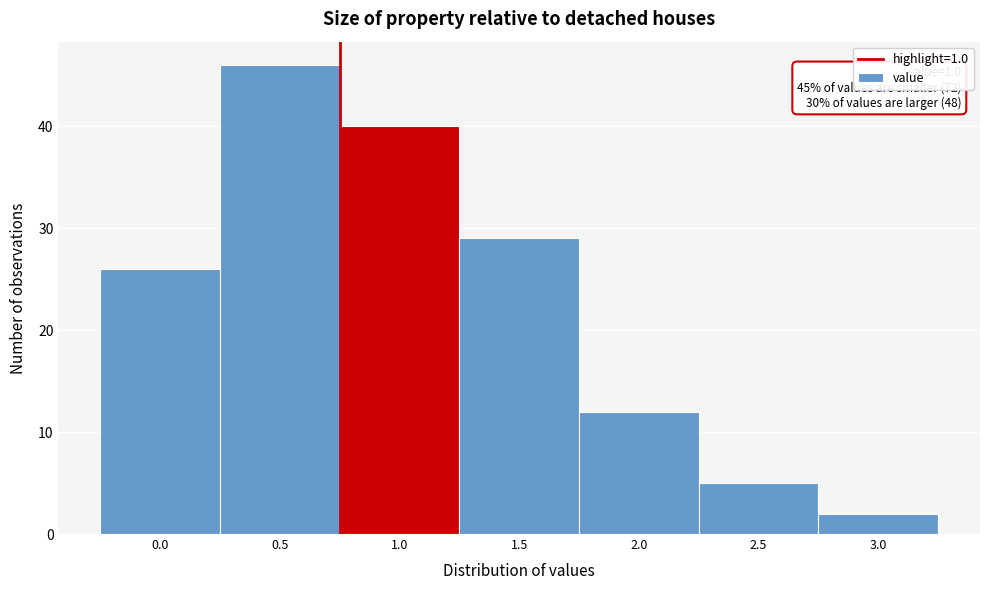

Reading right to left, transcribe all the data shown in this chart.

3.0=2	2.5=5	2.0=12	1.5=29	1.0=40	0.5=46	0.0=26